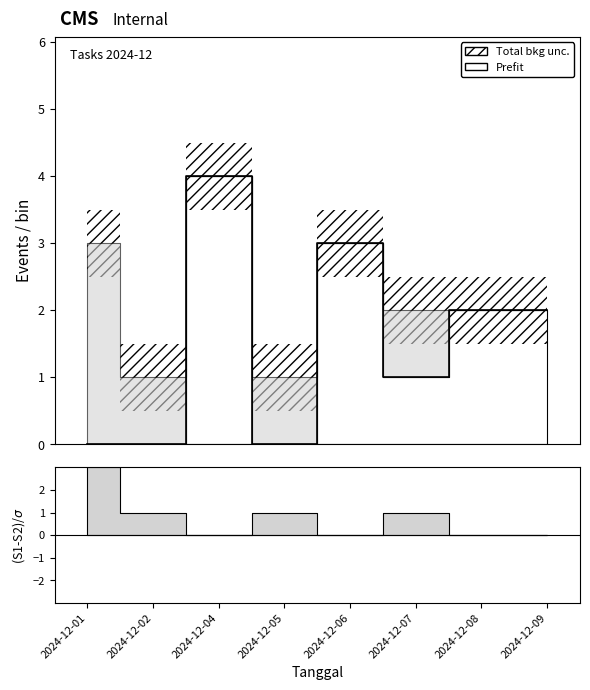

Count the values in the range 0 to 3.

7